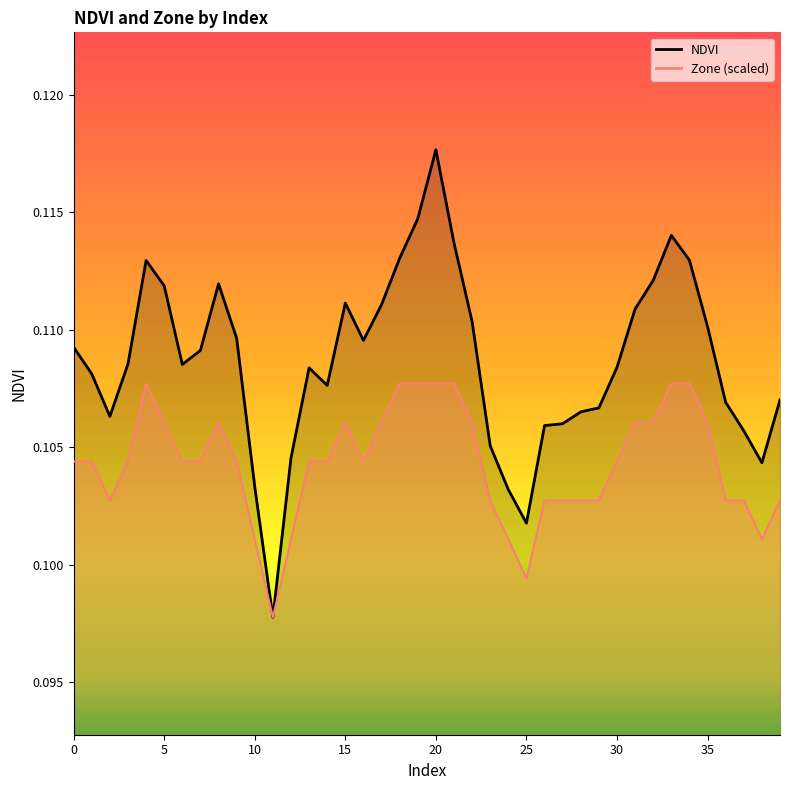

What is the smallest value displayed?

0.1